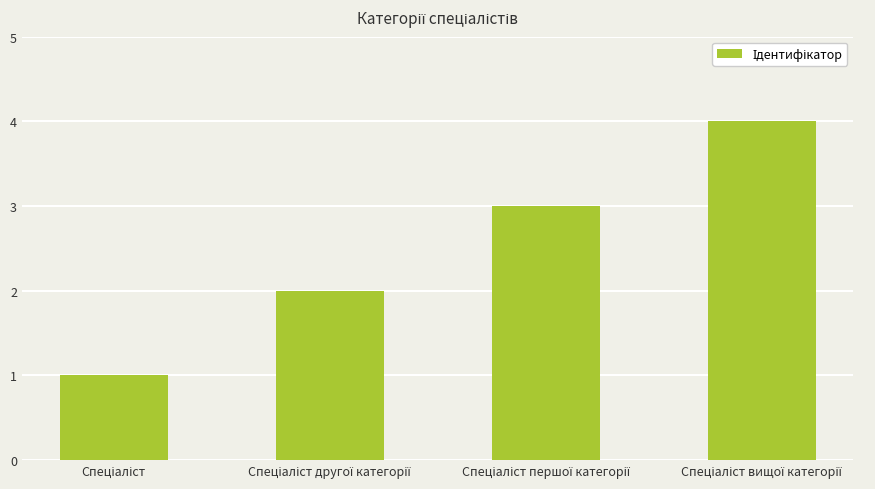

What is the difference between the maximum and minimum values?

3